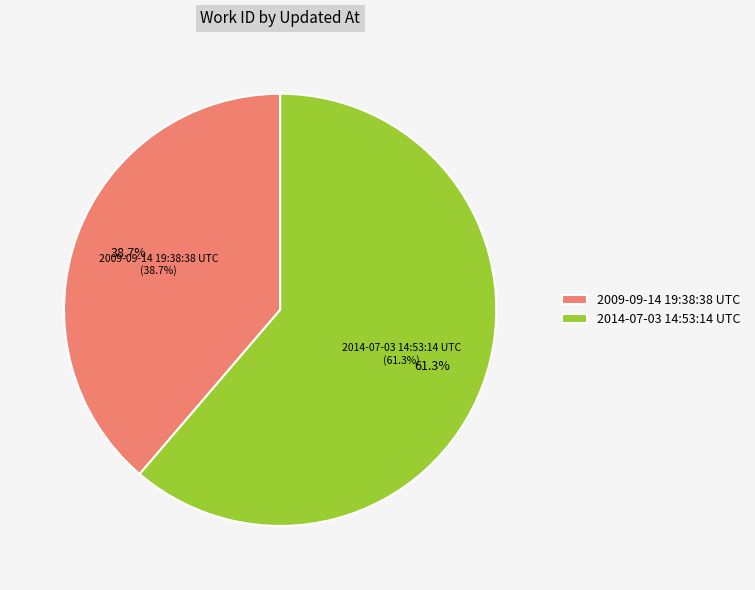

Is it true that 2009-09-14 19:38:38 UTC is 53% of the pie?

False